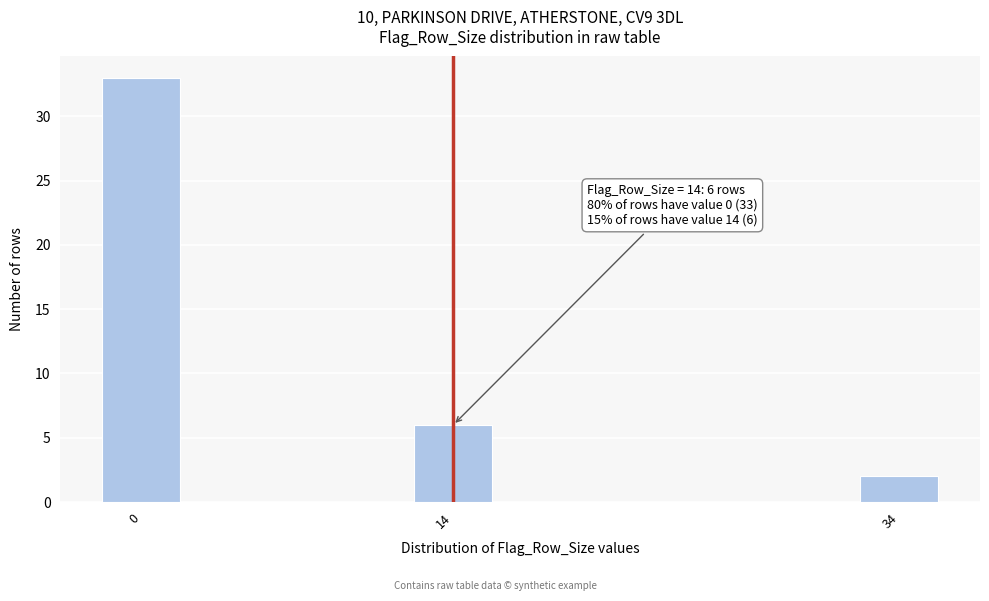

Reading left to right, extract all data points from this chart.

33	6	2